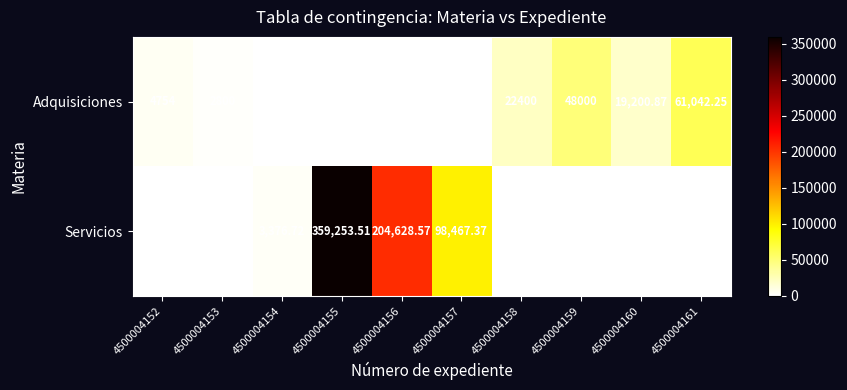

How many data points in Servicios are above 0?

4